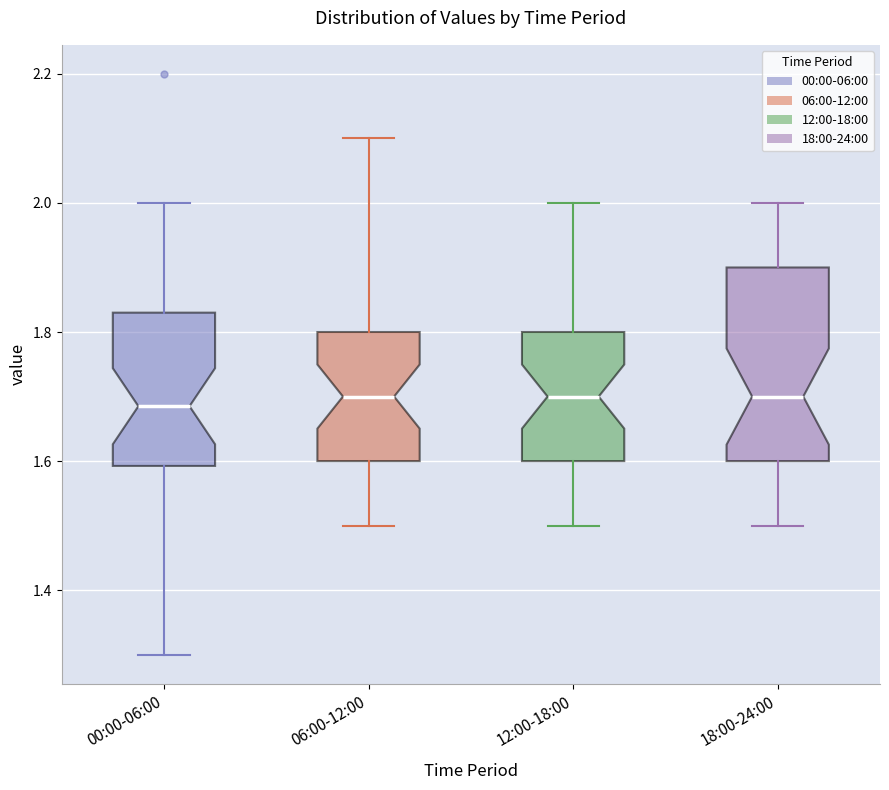

Reading left to right, transcribe this box plot: for each box, give where its median line is, the range the box spans, and where its two whiskers end, as read against the y-axis. The values are not printed on the chart, so give them approximately, as read against the axis.

00:00-06:00: median 1.68, box 1.60 to 1.84, whiskers 1.30 to 2.00
06:00-12:00: median 1.70, box 1.60 to 1.80, whiskers 1.50 to 2.10
12:00-18:00: median 1.70, box 1.60 to 1.80, whiskers 1.50 to 2.00
18:00-24:00: median 1.70, box 1.60 to 1.90, whiskers 1.50 to 2.00